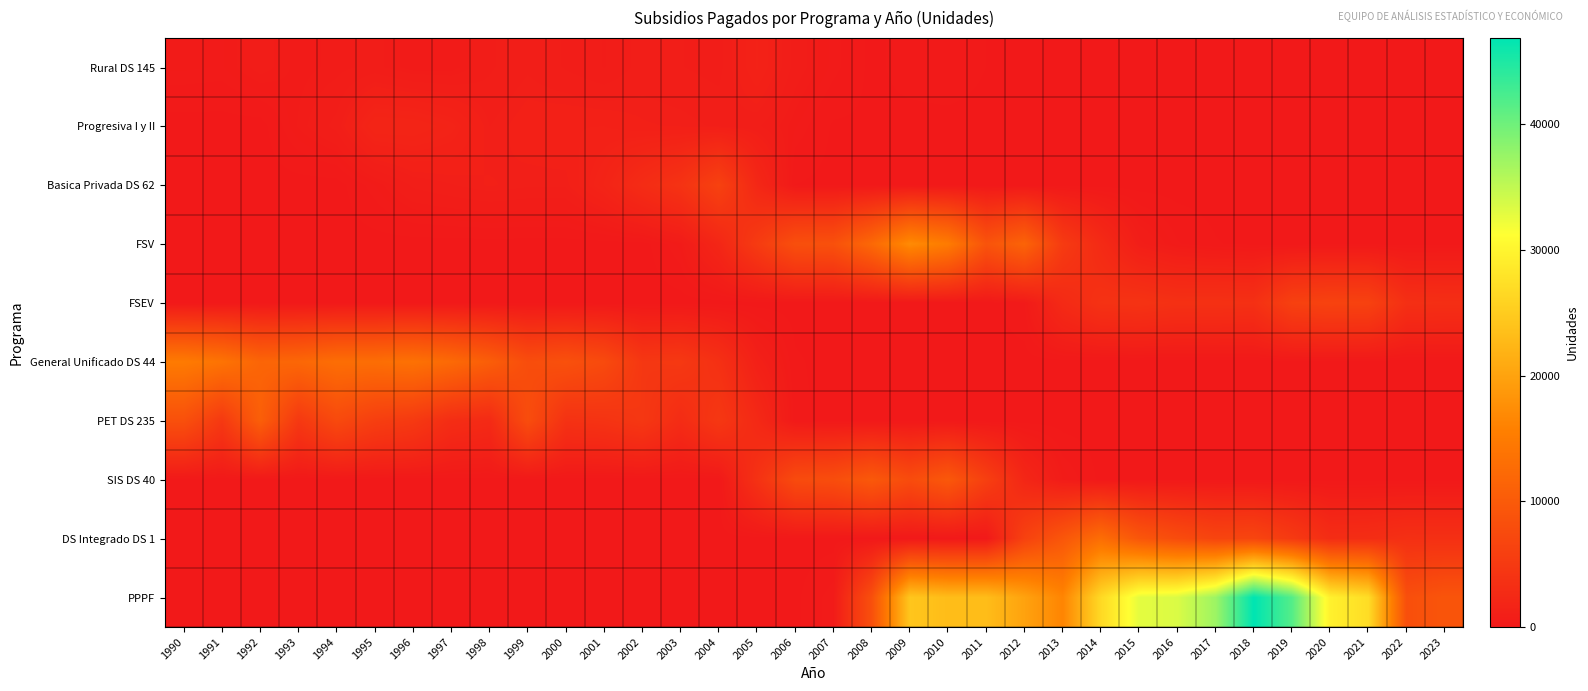

What is the greatest value displayed?

46868